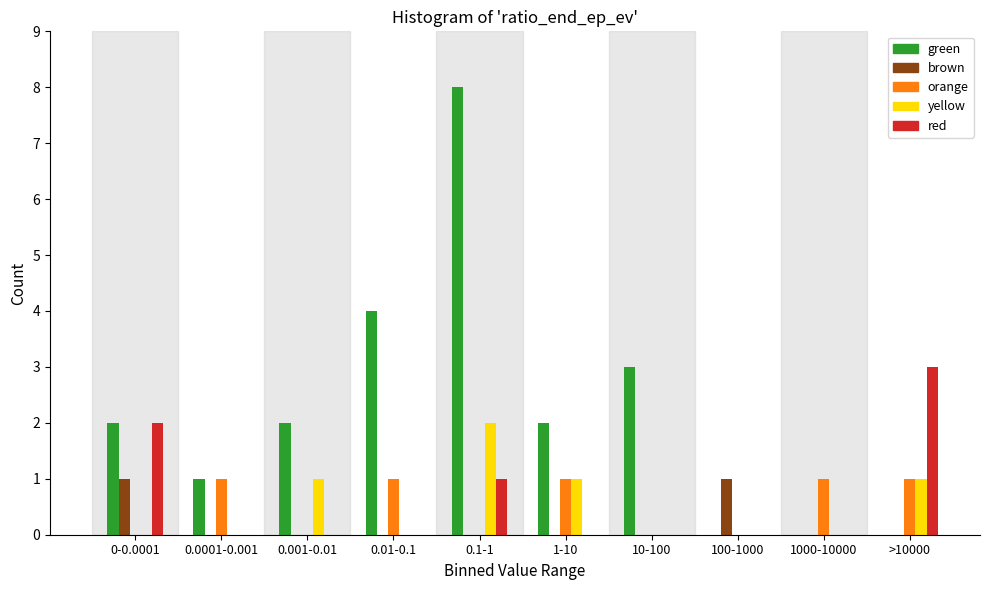

Which series changed the most between 0.0001-0.001 and 1000-10000?

green